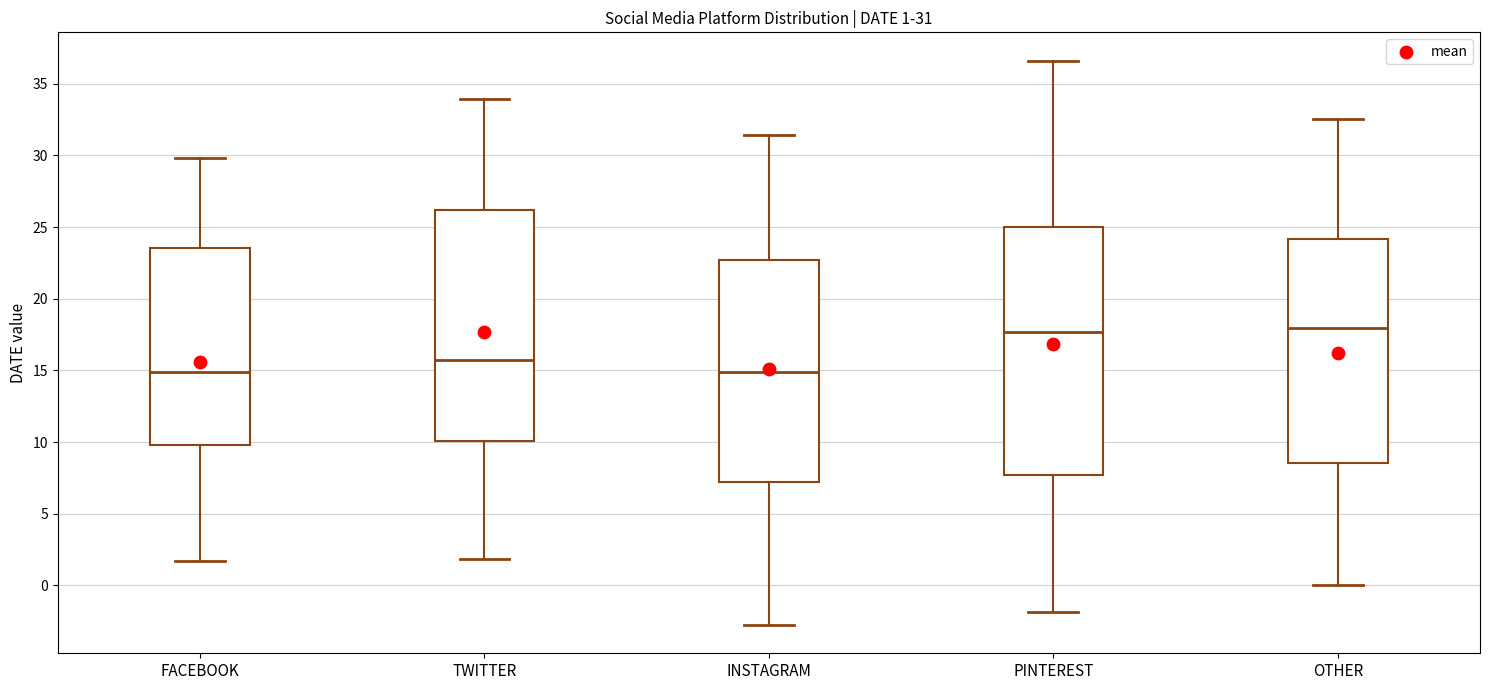

Comparing the boxes themselves (not the whiskers), which one is the tallest?

PINTEREST